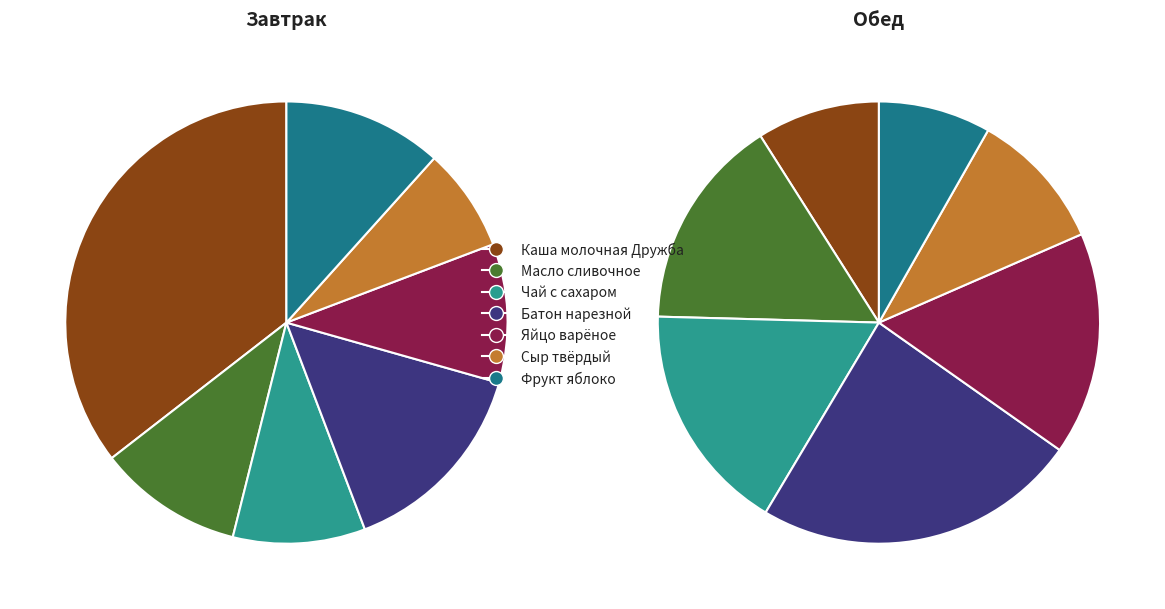

What is the spread (max minus min) of values at 2?

75.5